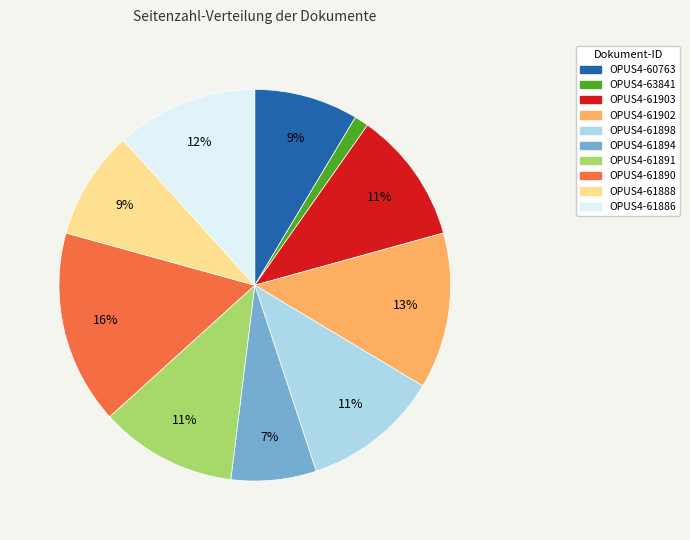

To the nearest percent, what is the average slice percentage?

10%